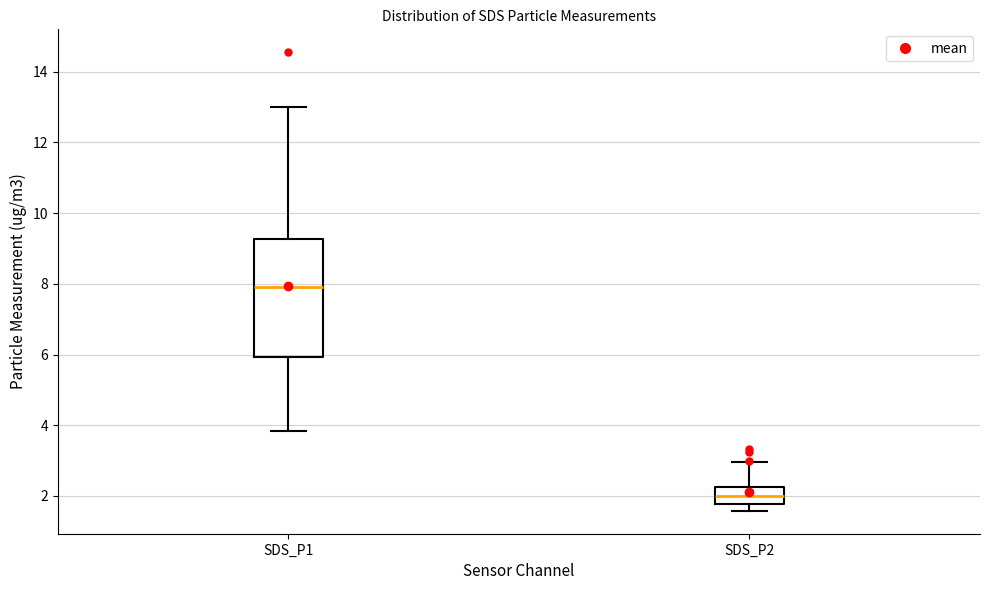

Reading left to right, read every box against the y-axis: the position of its median line, the range the box covers, and the ends of its whiskers. The values are not printed on the chart, so give them approximately, as read against the axis.

SDS_P1: median 8.0, box 6.0 to 9.2, whiskers 3.8 to 13.0
SDS_P2: median 2.0, box 1.8 to 2.2, whiskers 1.6 to 3.0